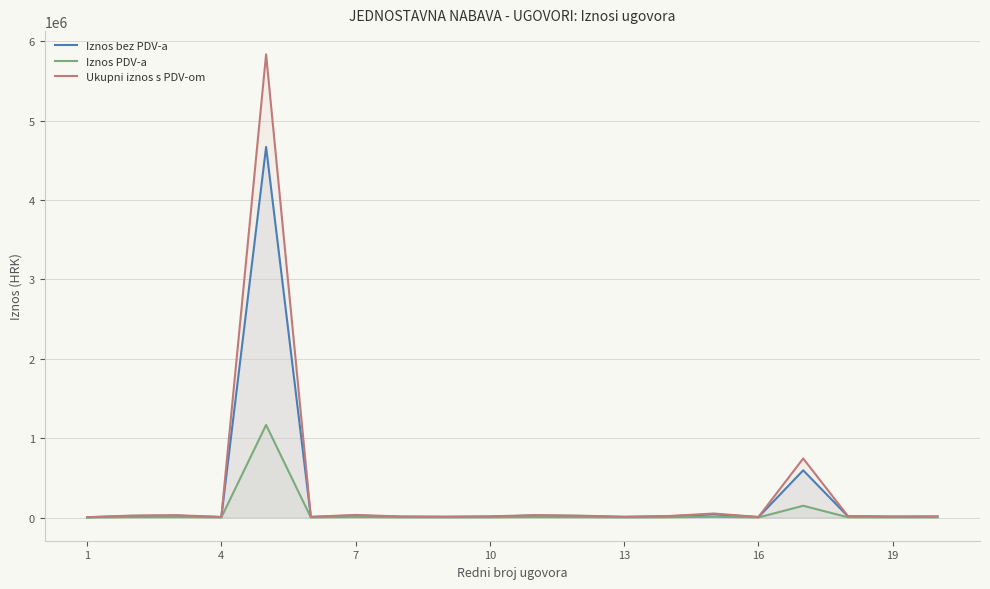

What is the maximum value shown in the chart?

5834576.9